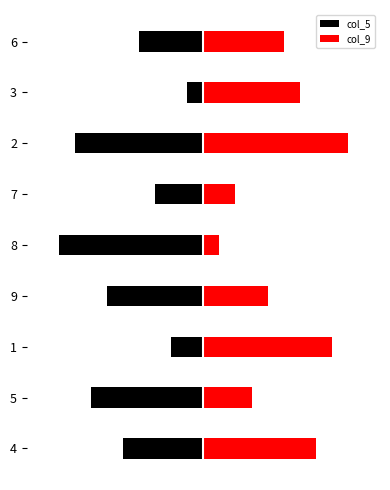

The col_9 series shows 9 at 6. True or false?

False